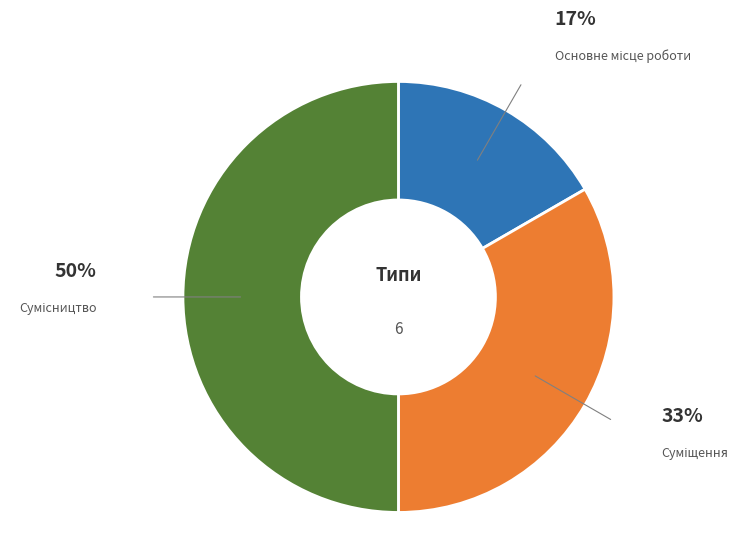

How many segments does this pie chart have?

3